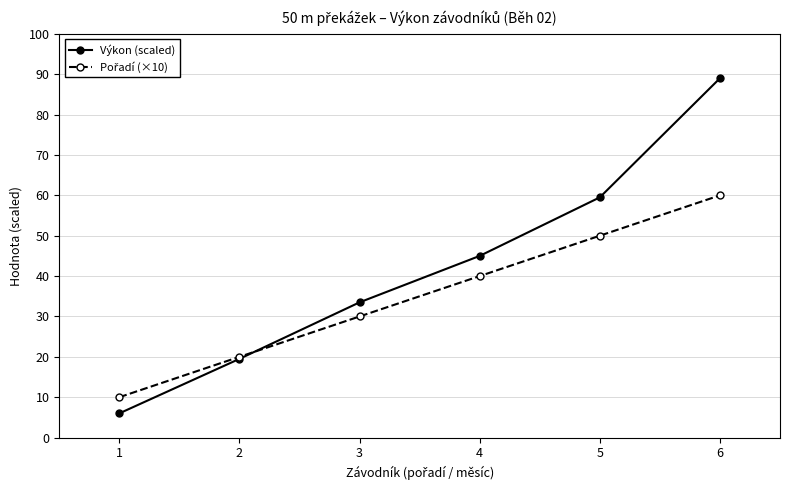

What is the spread (max minus min) of values at 5?

9.5